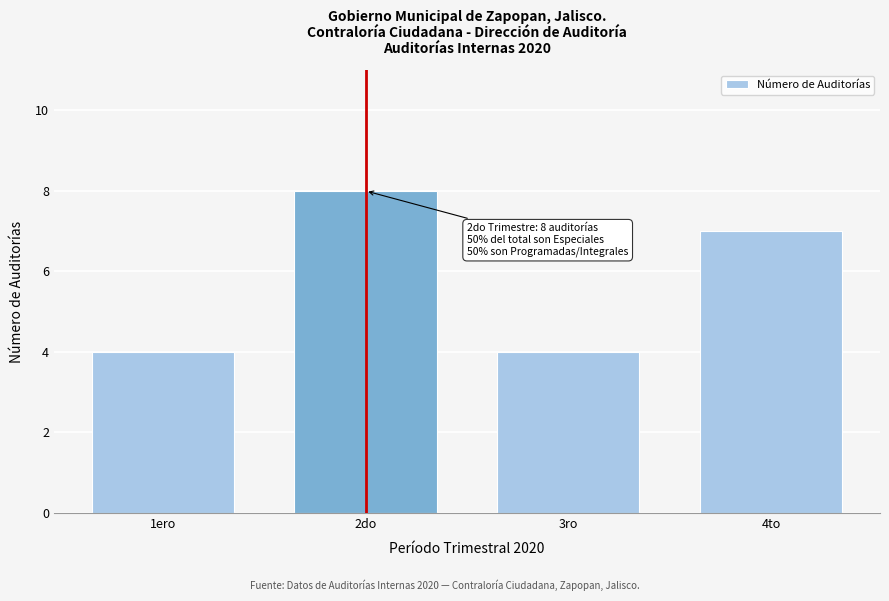

Reading left to right, extract all data points from this chart.

1ero=4	2do=8	3ro=4	4to=7